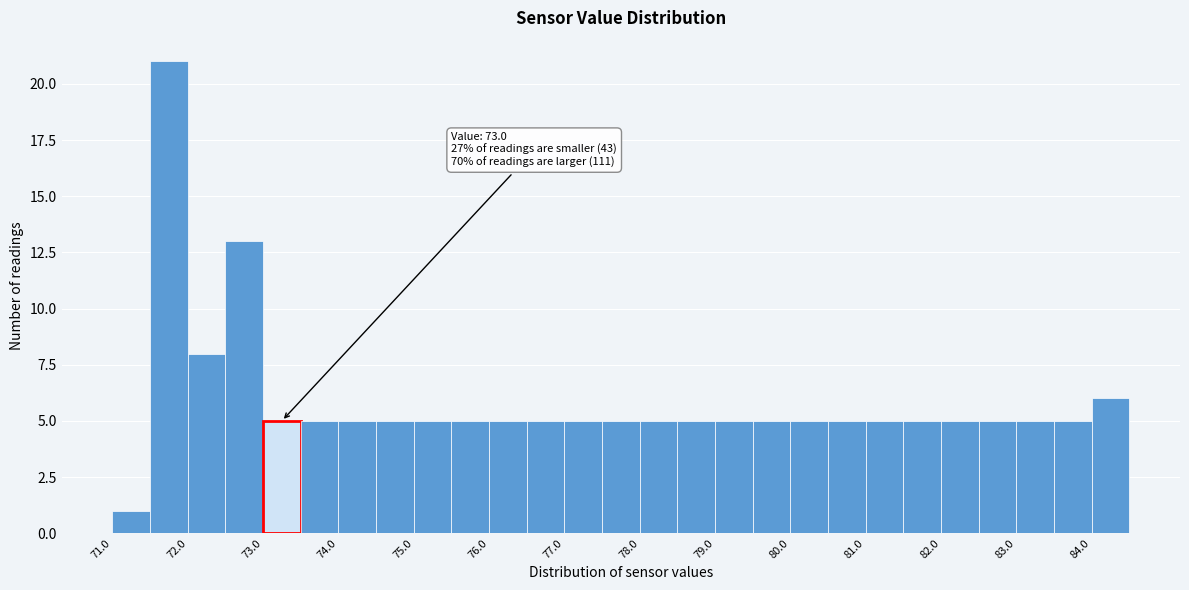

Over which range of the x-axis is the bar tallest?

71.5 to 72.0